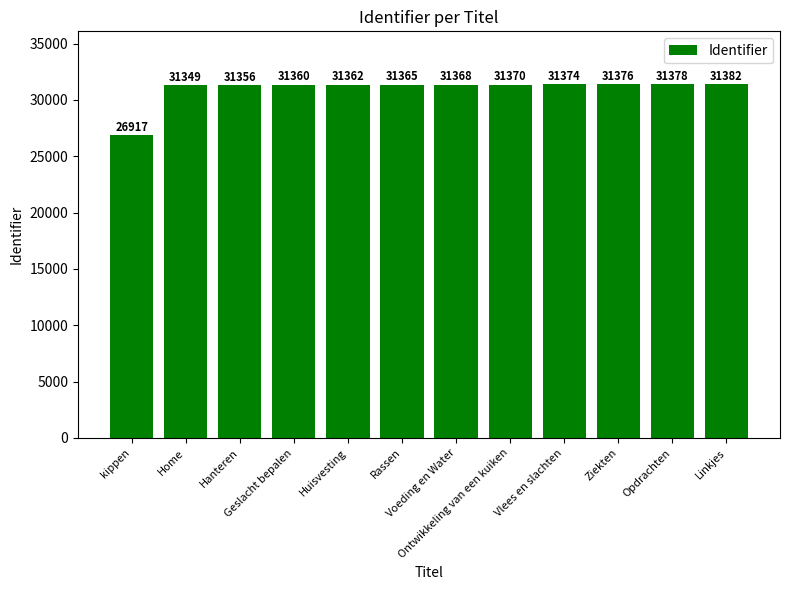

What is the value of the 1st bar from the left?

26917